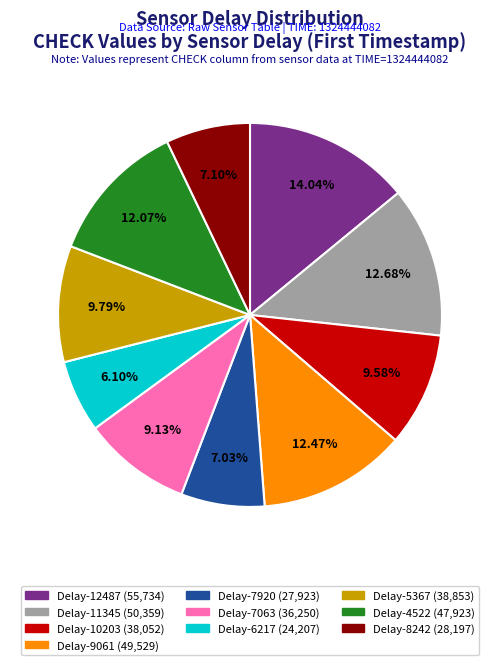

Does any single category account for the majority?

No